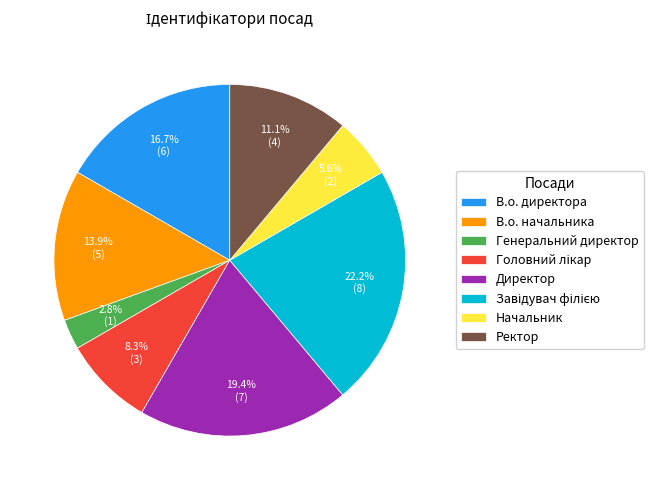

Does any single category account for the majority?

No